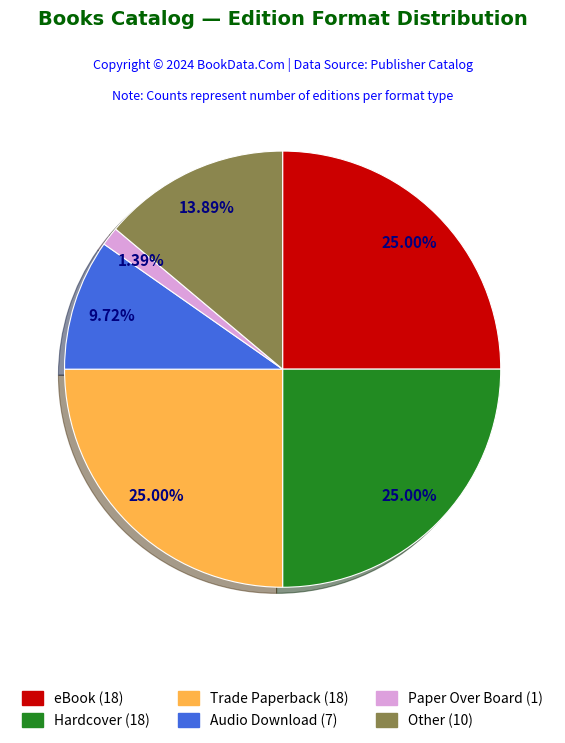

Is there a majority slice in this chart?

No